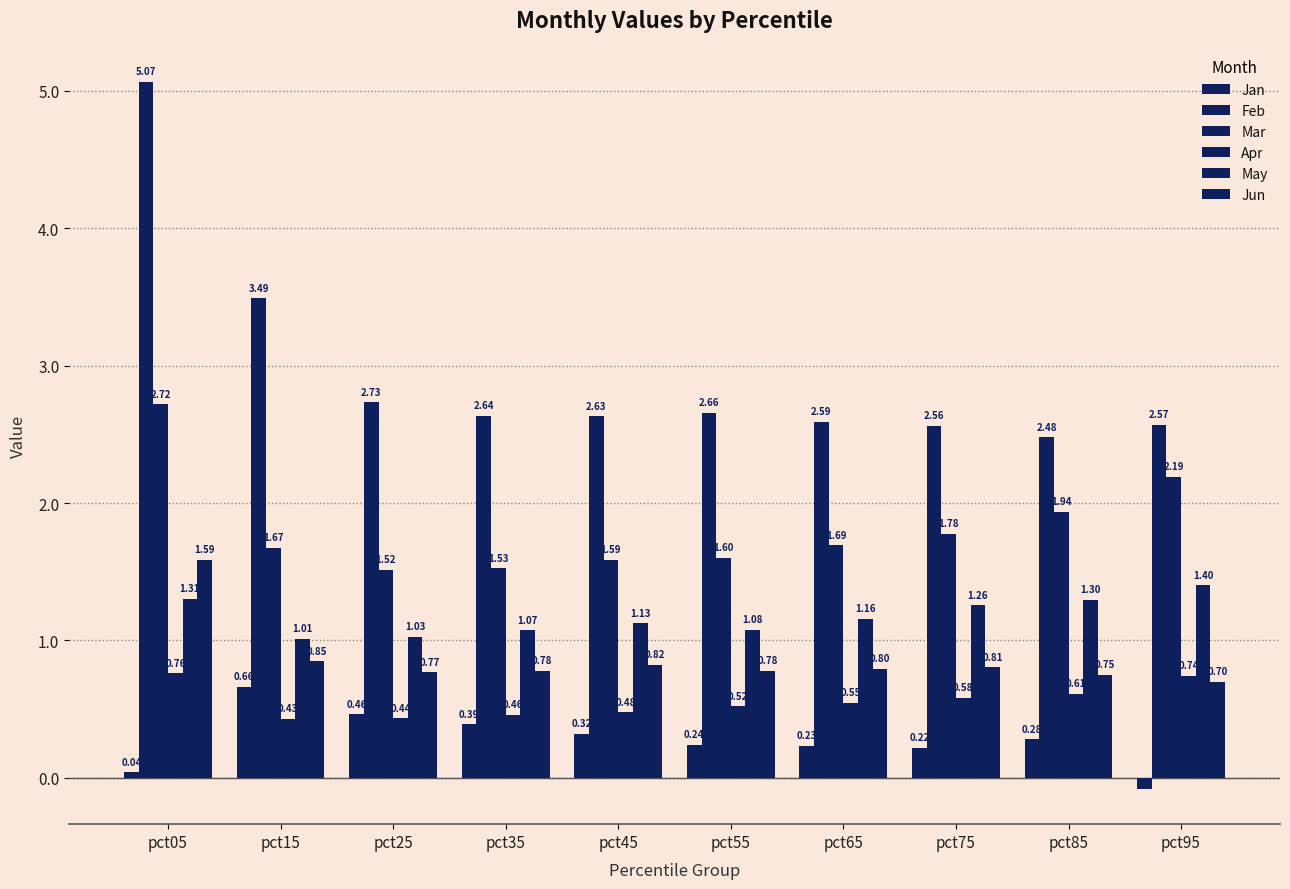

Between pct55 and pct65, which is larger?

pct55